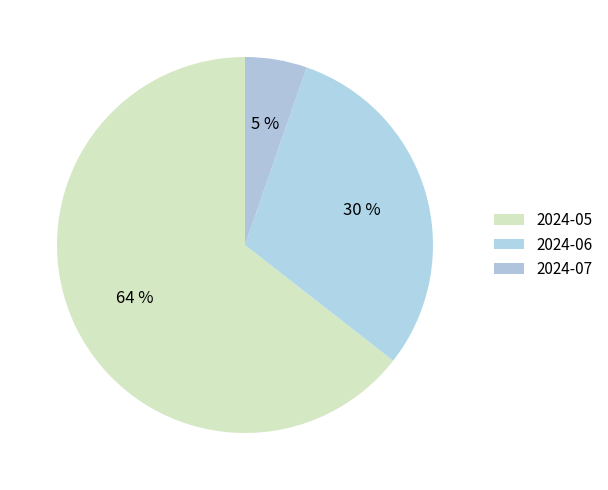

Count the number of slices in the pie.

3